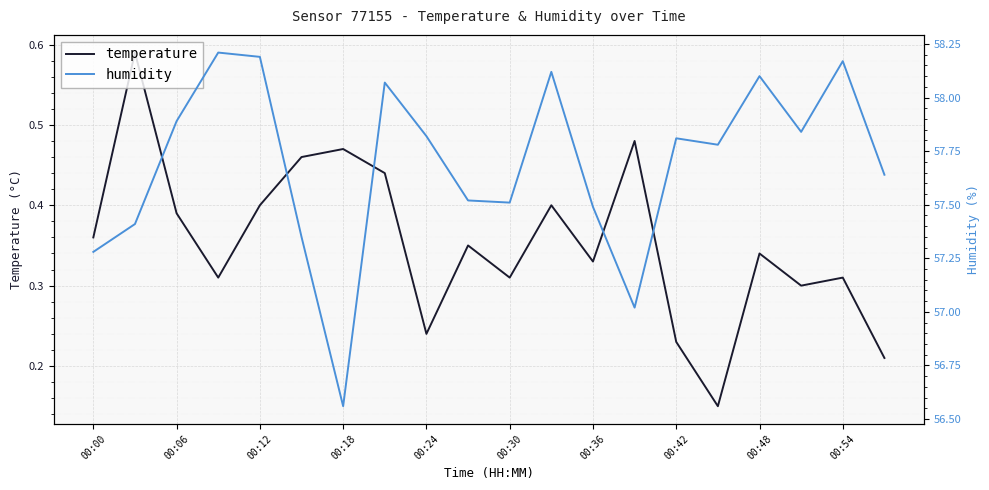

How many data points does each series have?

20